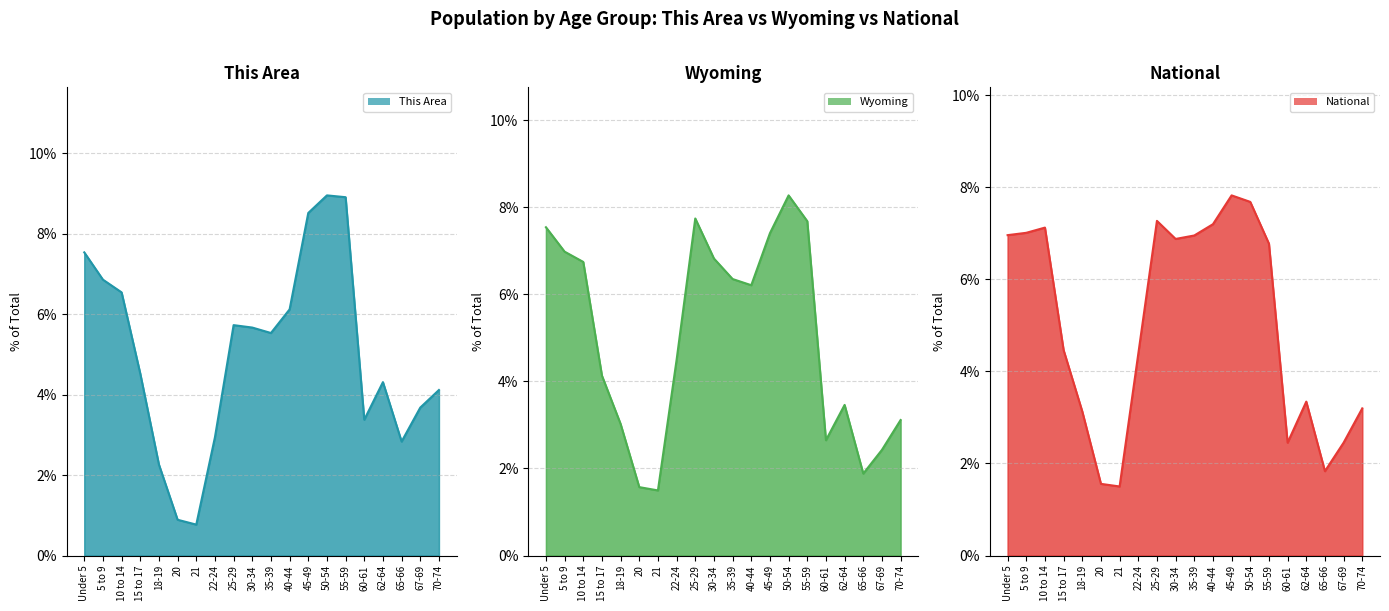

Reading right to left, extract all data points from this chart.

This Area line: 70-74=4.1	67-69=3.7	65-66=2.8	62-64=4.3	60-61=3.4	55-59=8.9	50-54=8.9	45-49=8.5	40-44=6.1	35-39=5.5	30-34=5.7	25-29=5.7	22-24=2.9	21=0.8	20=0.9	18-19=2.3	15 to 17=4.5	10 to 14=6.5	5 to 9=6.9	Under 5=7.5
Wyoming line: 70-74=3.1	67-69=2.4	65-66=1.9	62-64=3.5	60-61=2.6	55-59=7.7	50-54=8.3	45-49=7.4	40-44=6.2	35-39=6.4	30-34=6.8	25-29=7.7	22-24=4.5	21=1.5	20=1.6	18-19=3.0	15 to 17=4.1	10 to 14=6.7	5 to 9=7.0	Under 5=7.5
National line: 70-74=3.2	67-69=2.5	65-66=1.8	62-64=3.3	60-61=2.5	55-59=6.8	50-54=7.7	45-49=7.8	40-44=7.2	35-39=7.0	30-34=6.9	25-29=7.3	22-24=4.4	21=1.5	20=1.6	18-19=3.1	15 to 17=4.5	10 to 14=7.1	5 to 9=7.0	Under 5=7.0